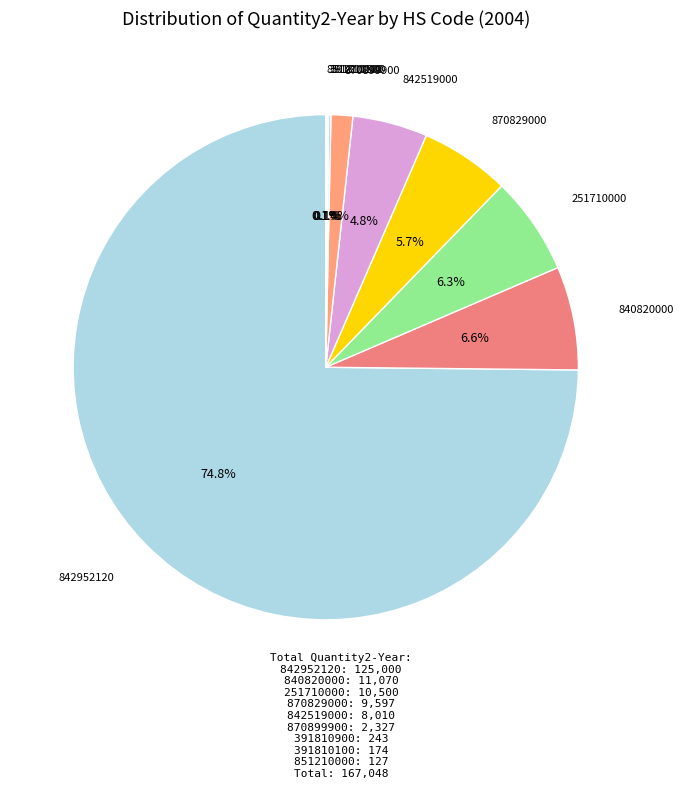

Between 870899900 and 840820000, which is larger?

840820000